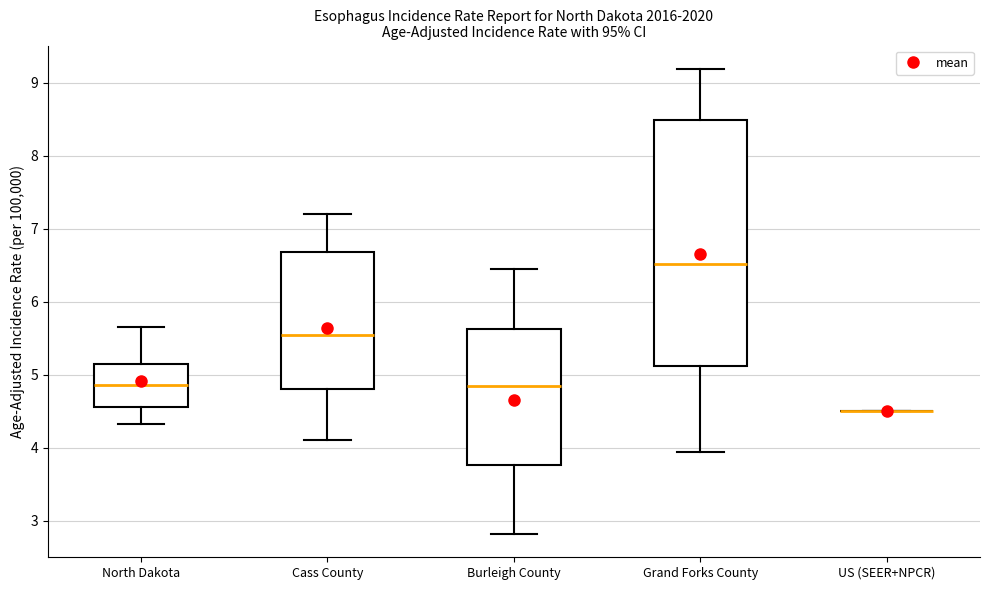

Reading left to right, transcribe this box plot: for each box, give where its median line is, the range the box spans, and where its two whiskers end, as read against the y-axis. The values are not printed on the chart, so give them approximately, as read against the axis.

North Dakota: median 4.9, box 4.6 to 5.2, whiskers 4.3 to 5.7
Cass County: median 5.5, box 4.8 to 6.7, whiskers 4.1 to 7.2
Burleigh County: median 4.8, box 3.8 to 5.6, whiskers 2.8 to 6.5
Grand Forks County: median 6.5, box 5.1 to 8.5, whiskers 3.9 to 9.2
US (SEER+NPCR): box collapsed to a line at 4.5, whiskers 4.5 to 4.5